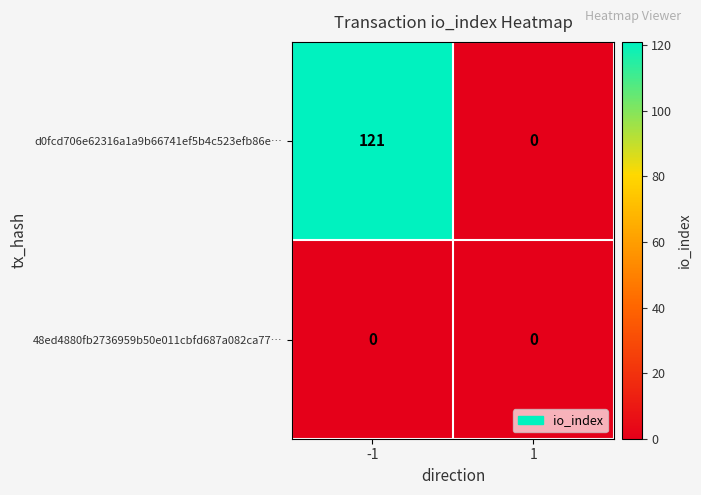

How many categories are shown in the chart?

2